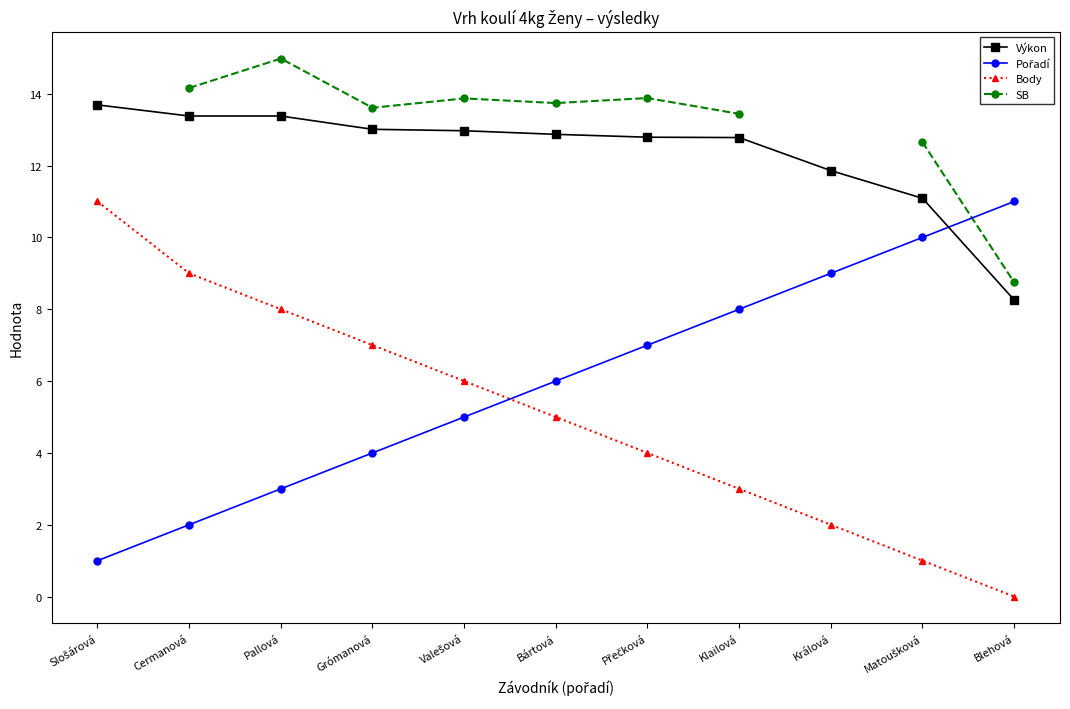

What is the value of the Výkon point at the 1st from the left?

13.7